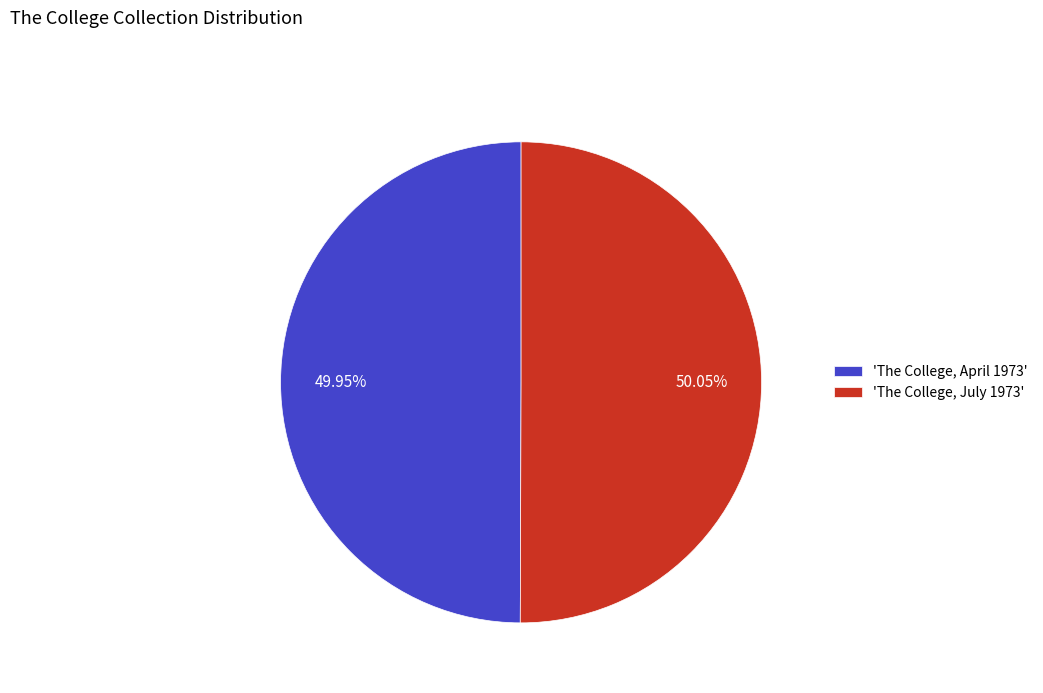

Rank the categories by value from lowest to highest.

'The College, April 1973', 'The College, July 1973'